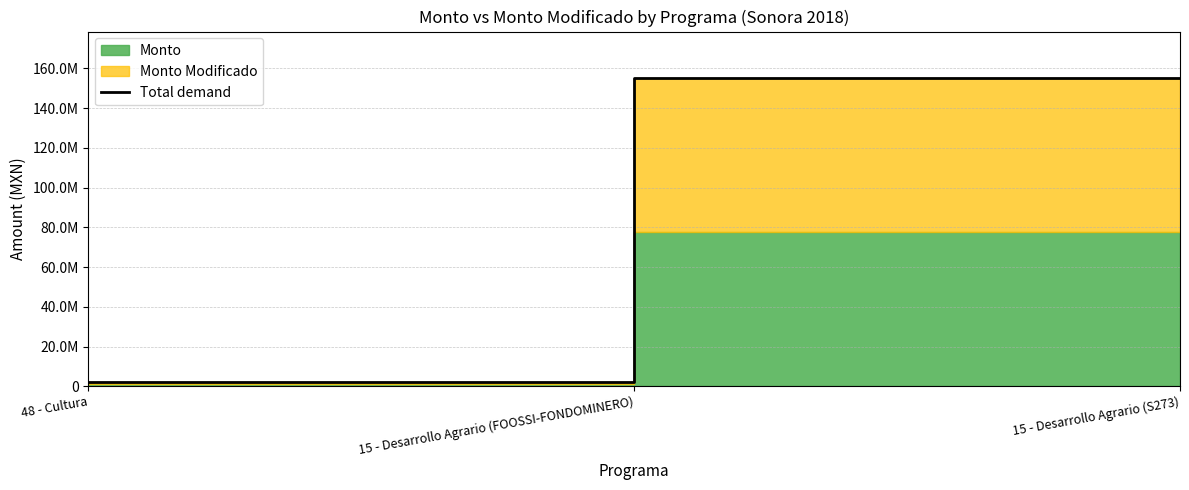

How many data points does each series have?

3